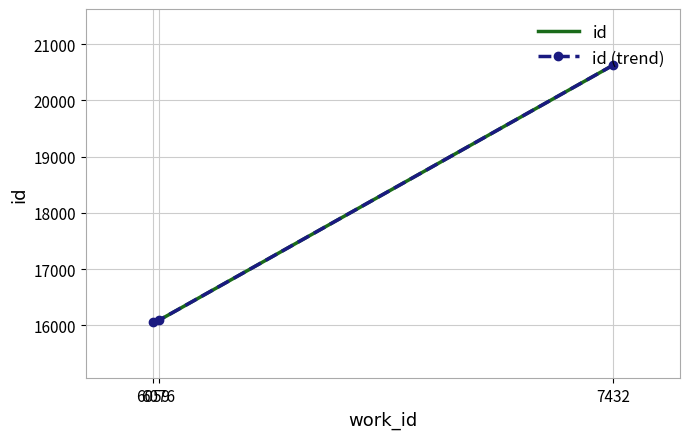

Which series has the largest range (max minus min)?

id